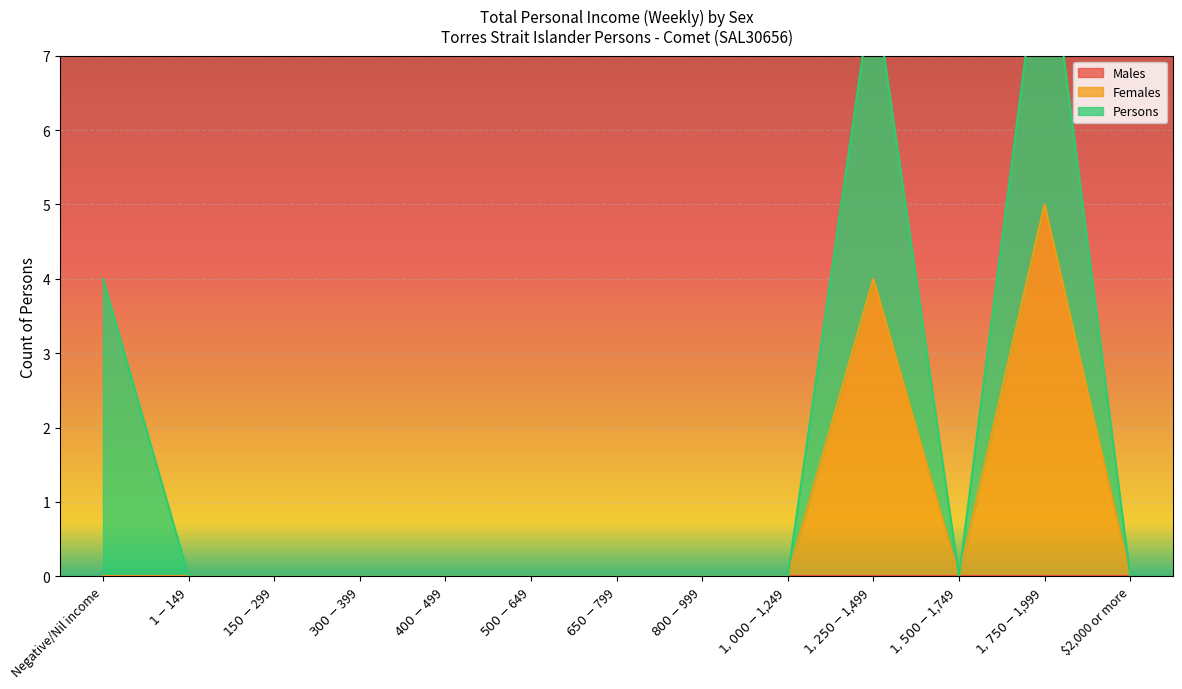

Reading right to left, transcribe all the data shown in this chart.

Males: 0	0	0	0	0	0	0	0	0	0	0	0	0
Females: 0	5	0	4	0	0	0	0	0	0	0	0	0
Persons: 0	4	0	4	0	0	0	0	0	0	0	0	4